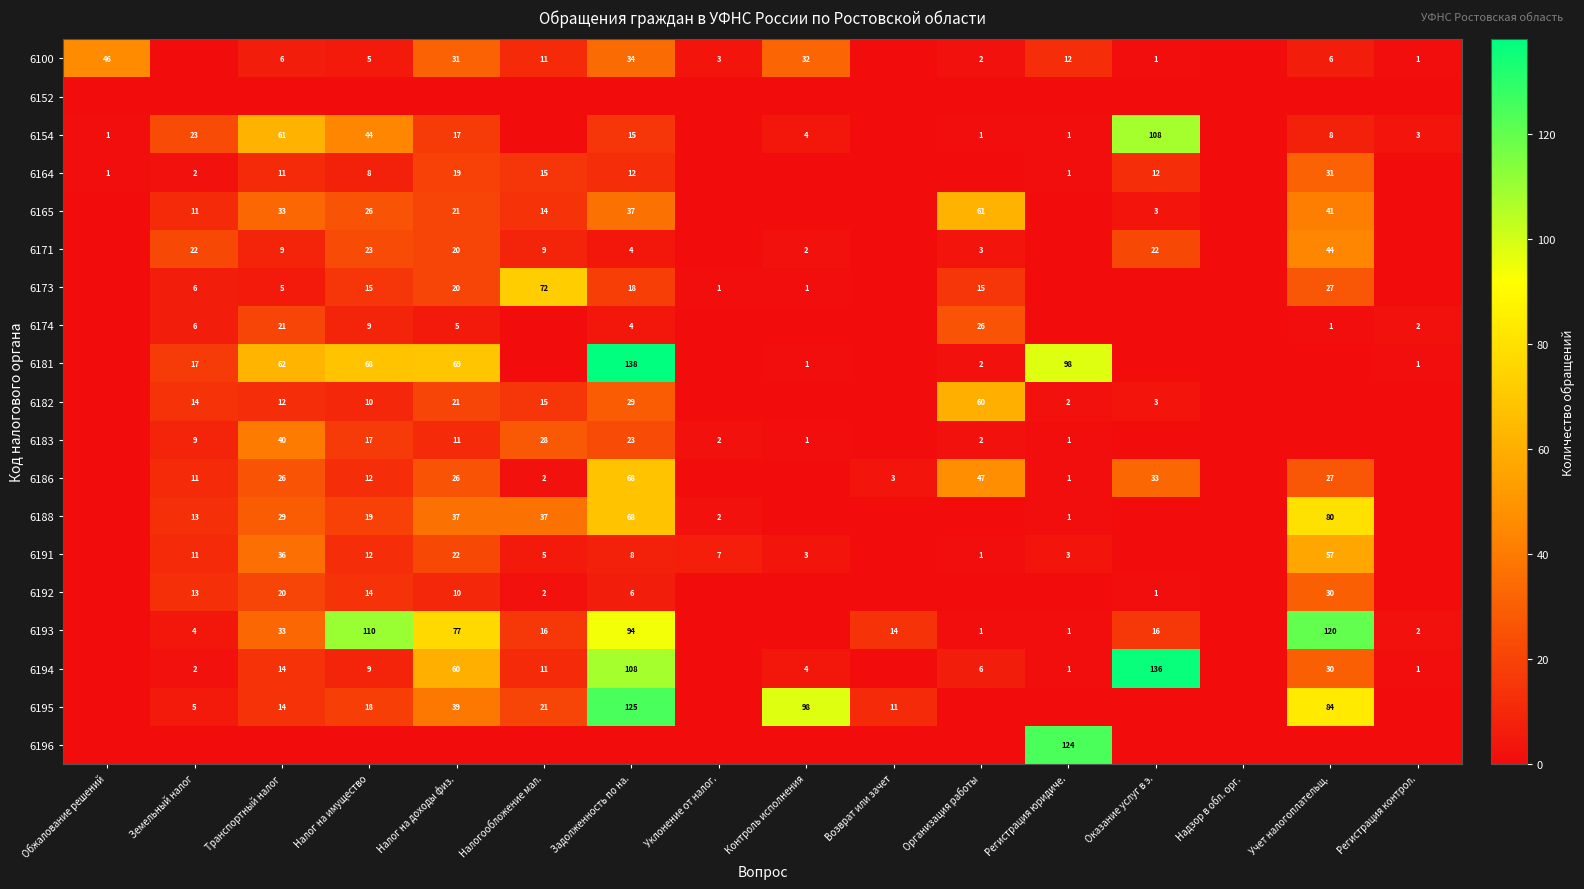

Is the value of 6191 at Задолженность по на. greater than the value of 6181 at Задолженность по на.?

No